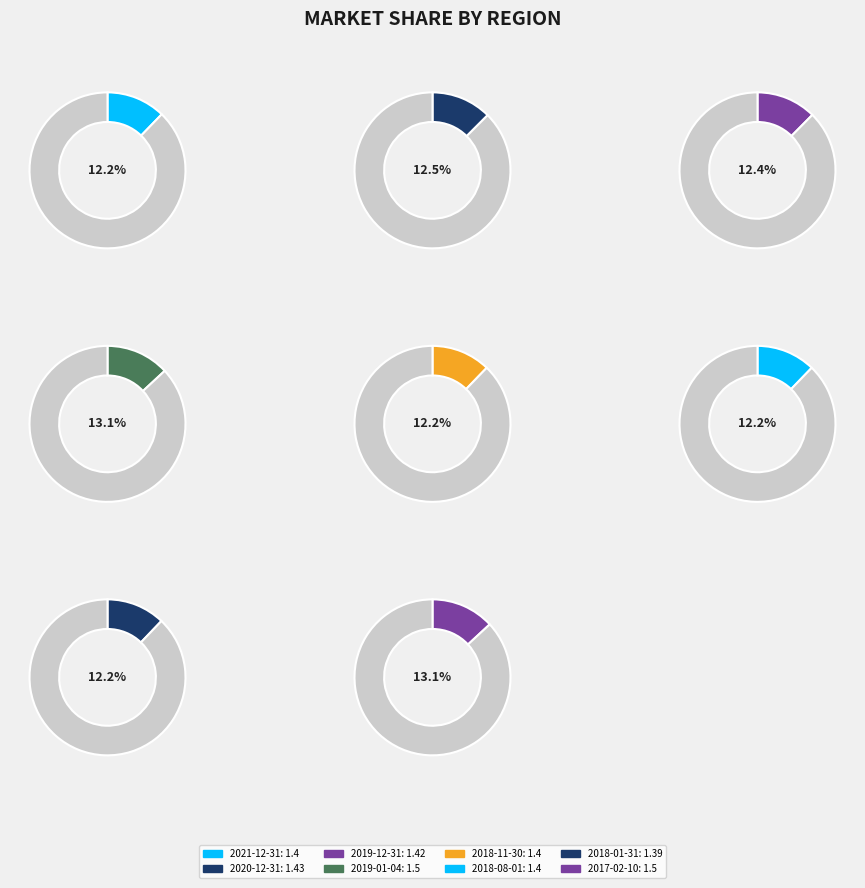

Rank the categories by value from highest to lowest.

2019-01-04, 2017-02-10, 2020-12-31, 2019-12-31, 2021-12-31, 2018-11-30, 2018-08-01, 2018-01-31